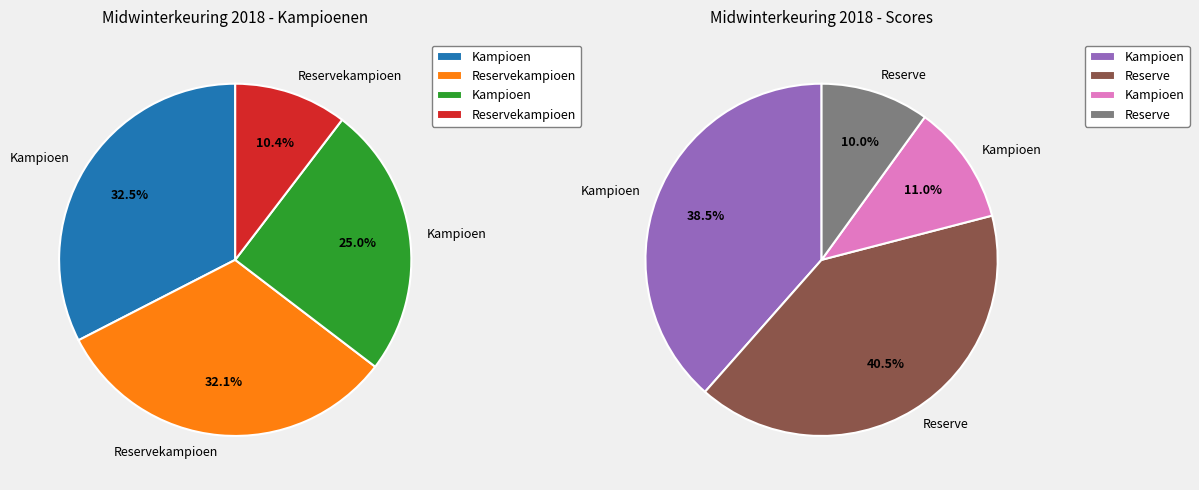

Does Kampioen ramlammeren account for over 50% of the chart?

No